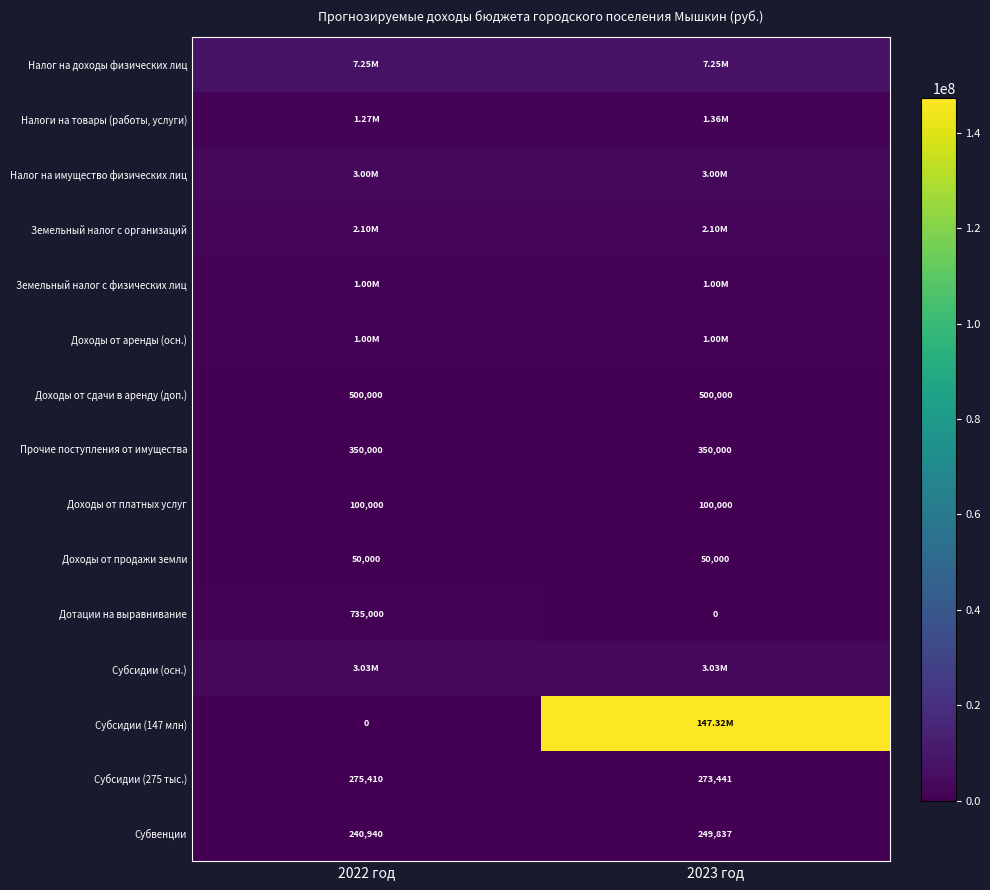

Is the value of Доходы от продажи земли at 2022 год greater than the value of Прочие поступления от имущества at 2023 год?

No